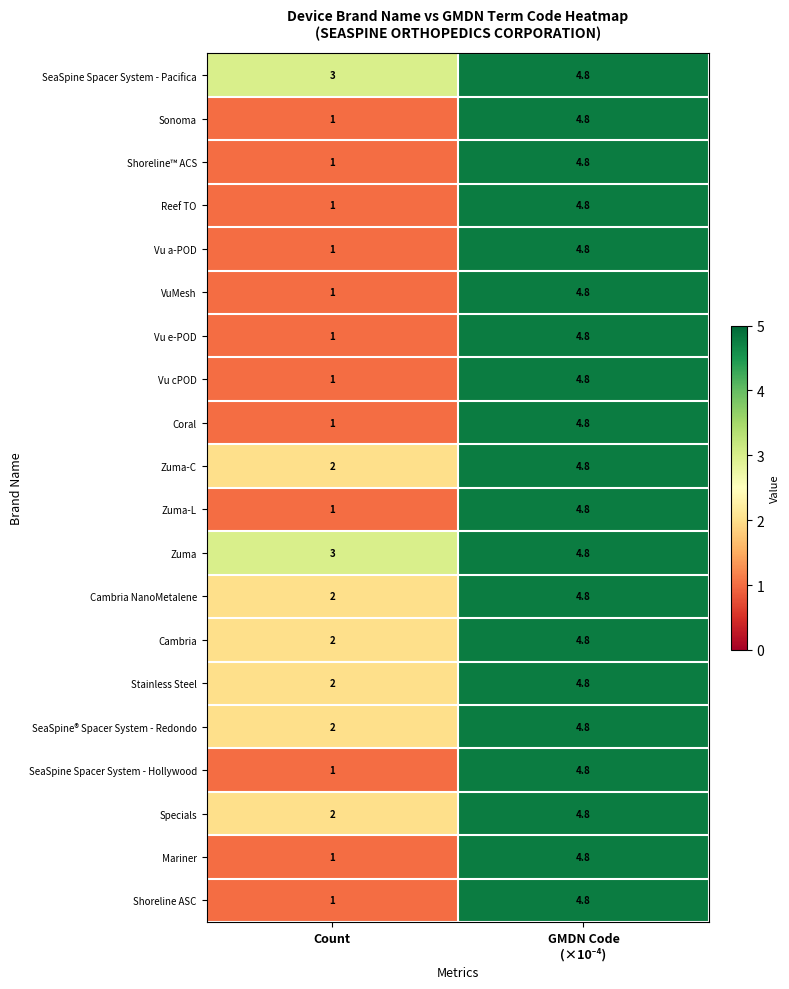

Which category has the lowest value across all series?

Count